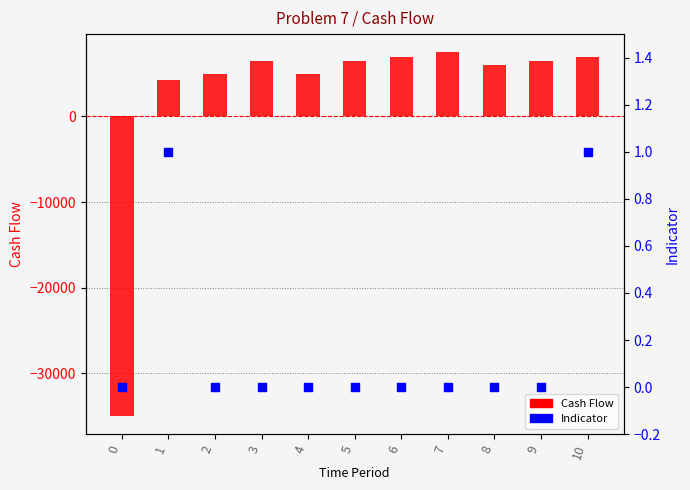

Is the value of Indicator at 8 greater than the value of Cash Flow at 0?

Yes